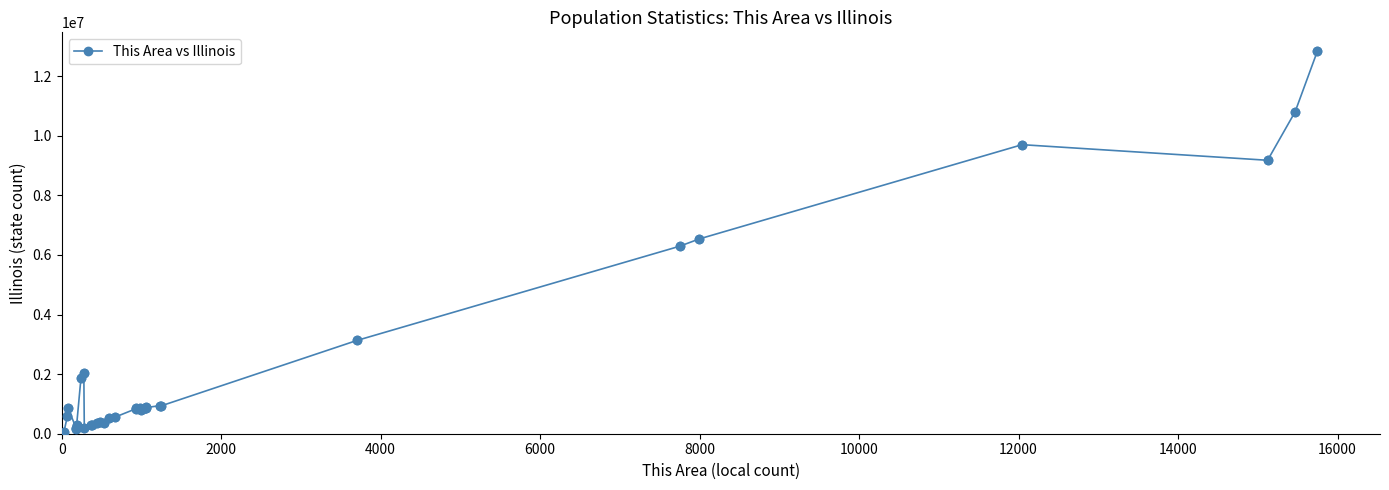

What is the average value?

2241886